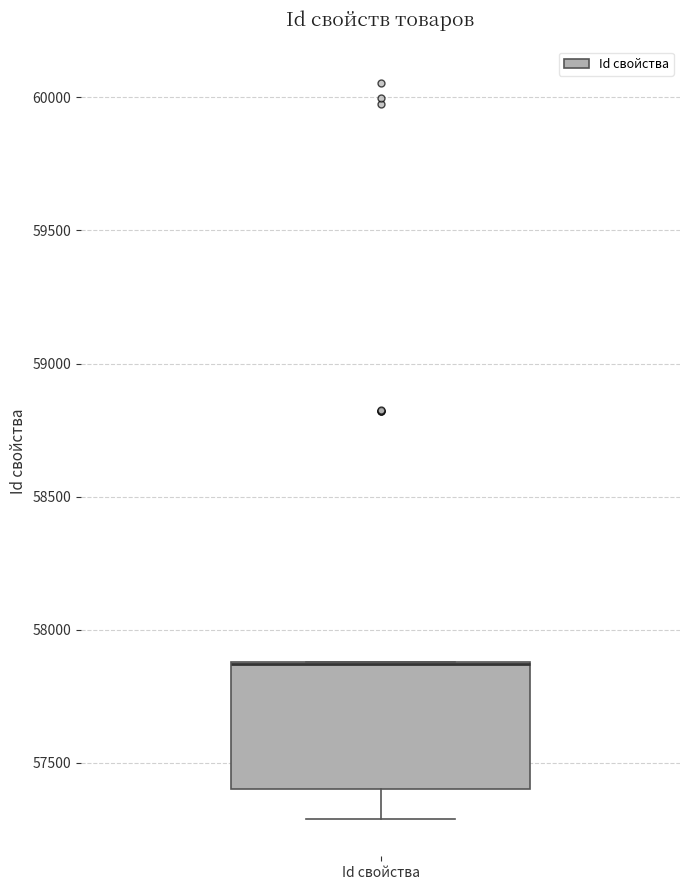

Where is the upper edge of the box for Id свойства on the y-axis? The values are not printed on the chart, so give them approximately, as read against the axis.

57900